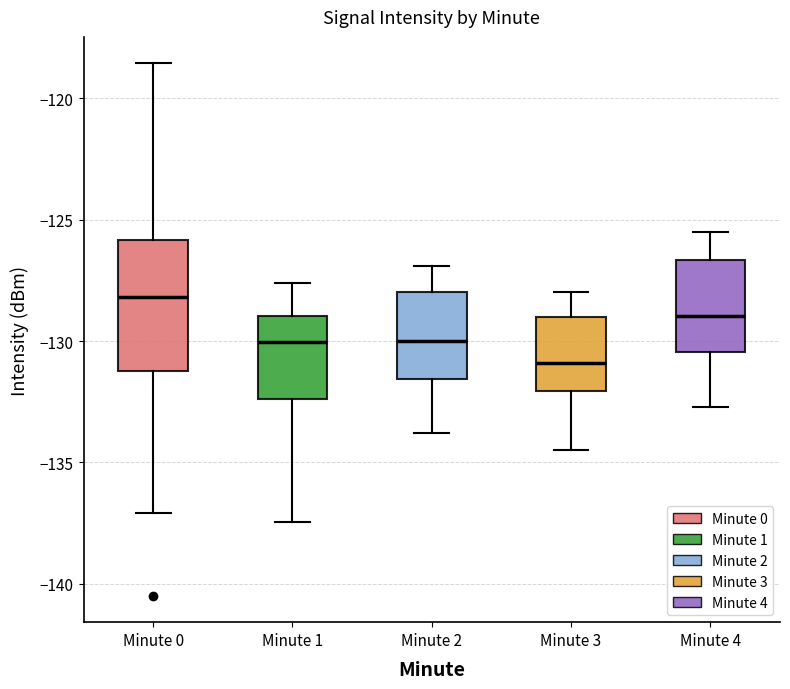

Reading left to right, transcribe this box plot: for each box, give where its median line is, the range the box spans, and where its two whiskers end, as read against the y-axis. The values are not printed on the chart, so give them approximately, as read against the axis.

Minute 0: median -128.0, box -131.0 to -126.0, whiskers -137.0 to -118.5
Minute 1: median -130.0, box -132.5 to -129.0, whiskers -137.5 to -127.5
Minute 2: median -130.0, box -131.5 to -128.0, whiskers -134.0 to -127.0
Minute 3: median -131.0, box -132.0 to -129.0, whiskers -134.5 to -128.0
Minute 4: median -129.0, box -130.5 to -126.5, whiskers -132.5 to -125.5